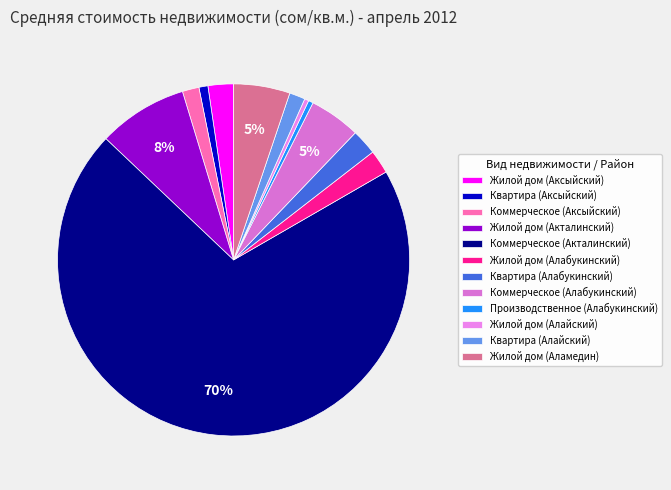

Count the number of slices in the pie.

12